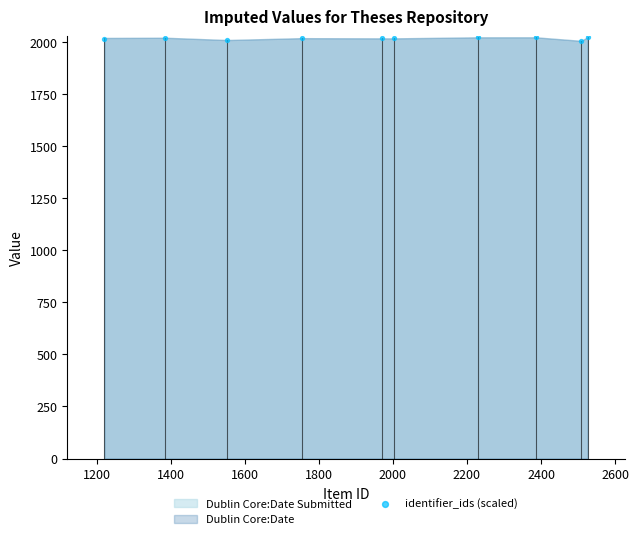

What is the range of Y values (max minus min)?

18.0